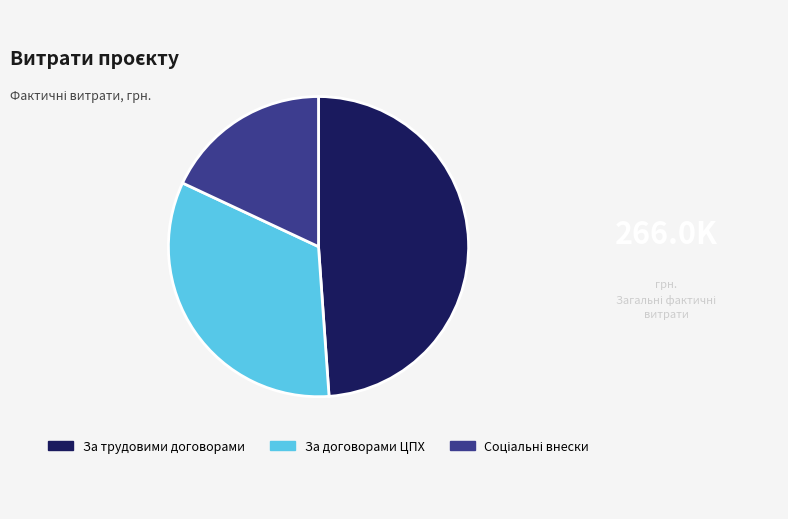

Between За договорами ЦПХ and За трудовими договорами, which is larger?

За трудовими договорами